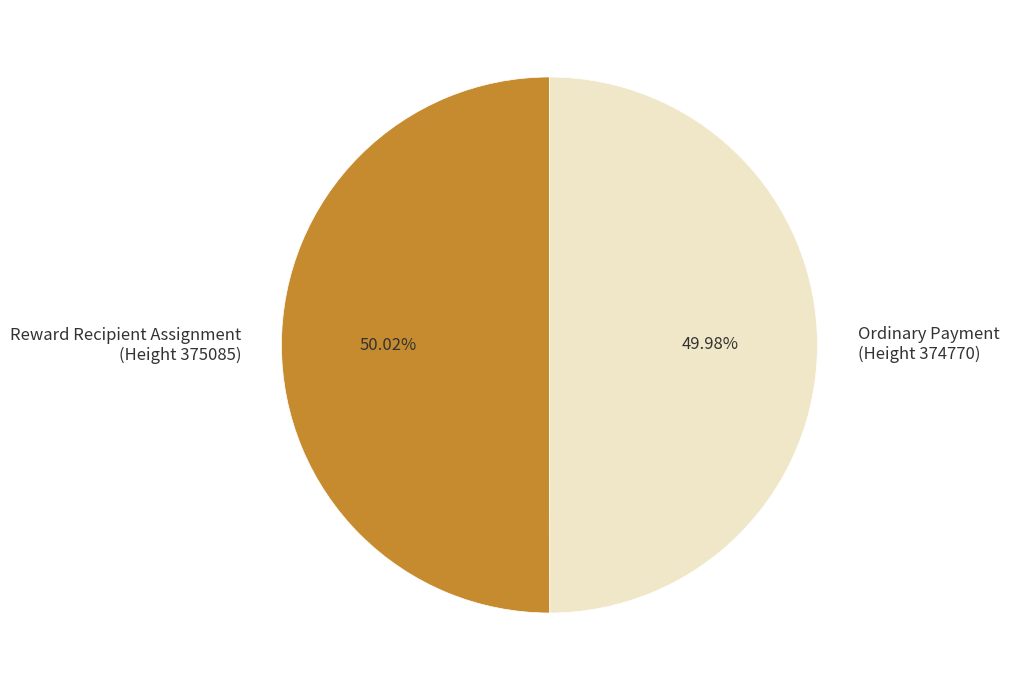

Is there a majority slice in this chart?

Yes